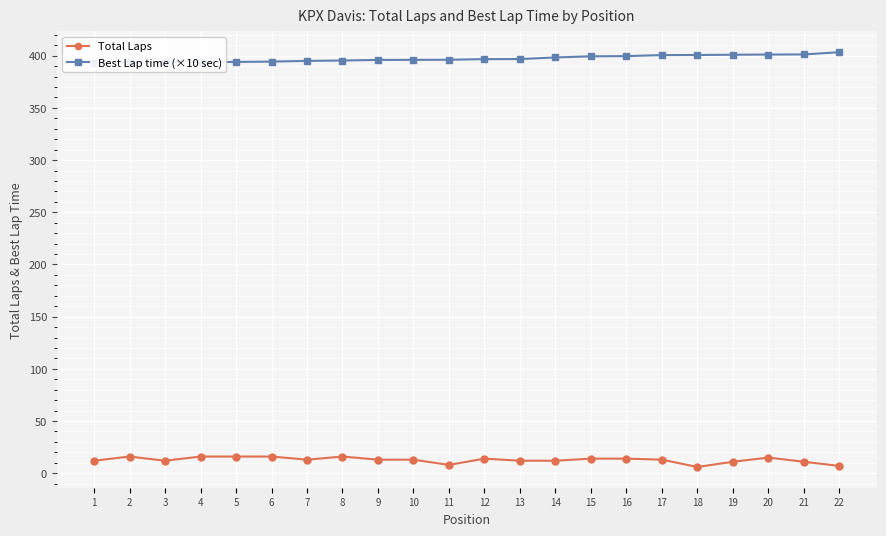

Count the Total Laps values in the range 12 to 15.

12